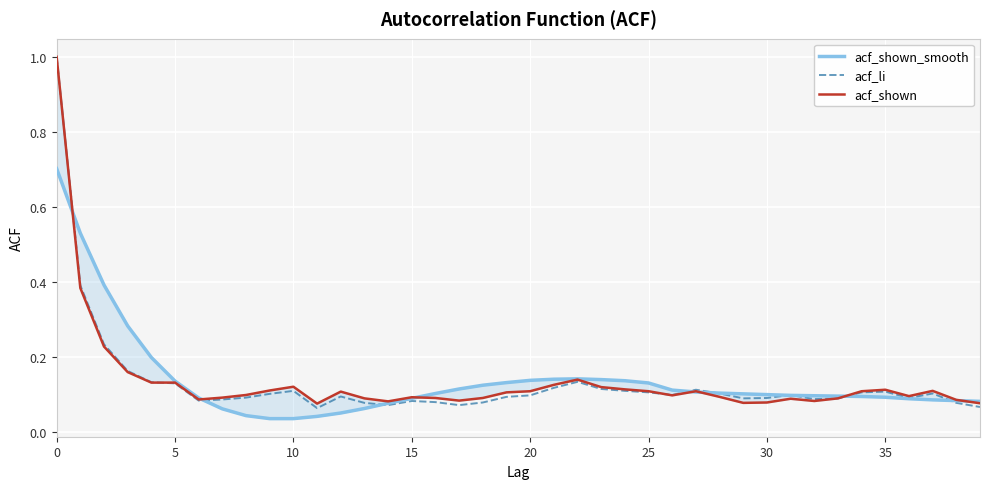

Reading left to right, what are all the values shown in this chart?

acf_shown_smooth: 0.7	0.5	0.4	0.3	0.2	0.1	0.1	0.1	0.0	0.0	0.0	0.0	0.1	0.1	0.1	0.1	0.1	0.1	0.1	0.1	0.1	0.1	0.1	0.1	0.1	0.1	0.1	0.1	0.1	0.1	0.1	0.1	0.1	0.1	0.1	0.1	0.1	0.1	0.1	0.1
acf_li: 1.0	0.4	0.2	0.2	0.1	0.1	0.1	0.1	0.1	0.1	0.1	0.1	0.1	0.1	0.1	0.1	0.1	0.1	0.1	0.1	0.1	0.1	0.1	0.1	0.1	0.1	0.1	0.1	0.1	0.1	0.1	0.1	0.1	0.1	0.1	0.1	0.1	0.1	0.1	0.1
acf_shown: 1.0	0.4	0.2	0.2	0.1	0.1	0.1	0.1	0.1	0.1	0.1	0.1	0.1	0.1	0.1	0.1	0.1	0.1	0.1	0.1	0.1	0.1	0.1	0.1	0.1	0.1	0.1	0.1	0.1	0.1	0.1	0.1	0.1	0.1	0.1	0.1	0.1	0.1	0.1	0.1